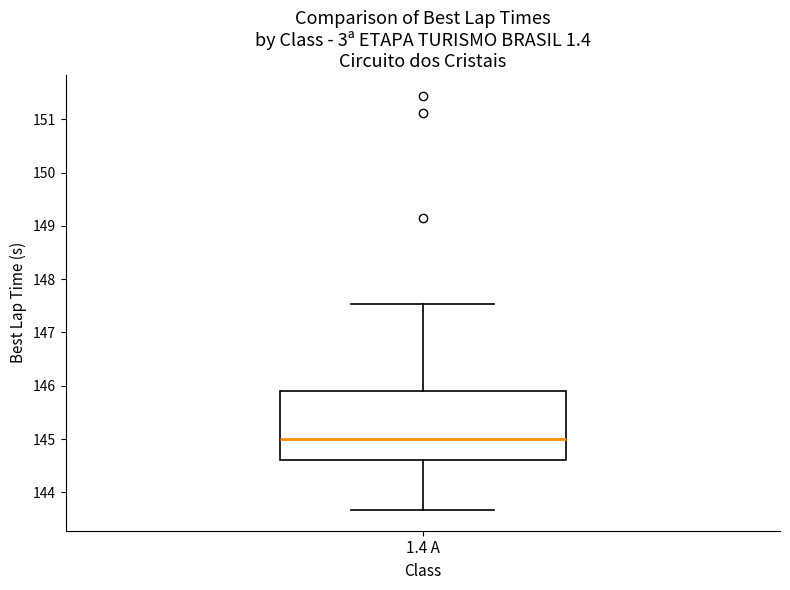

Transcribe this box plot: give where the median line is, the range the box spans, and where the two whiskers end, as read against the y-axis. The values are not printed on the chart, so give them approximately, as read against the axis.

median 145.0, box 144.6 to 145.9, whiskers 143.7 to 147.5